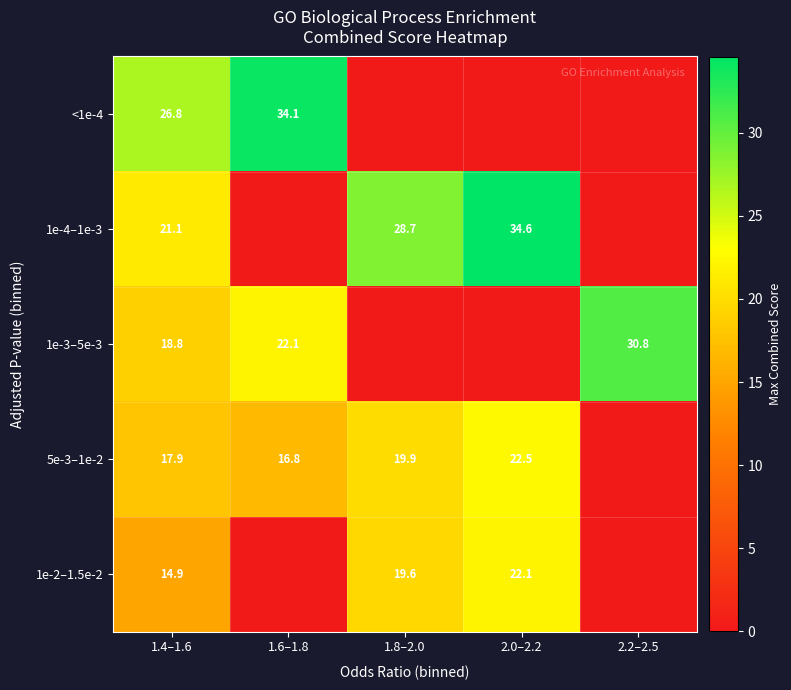

What is the spread (max minus min) of values at 1.4–1.6?

11.9